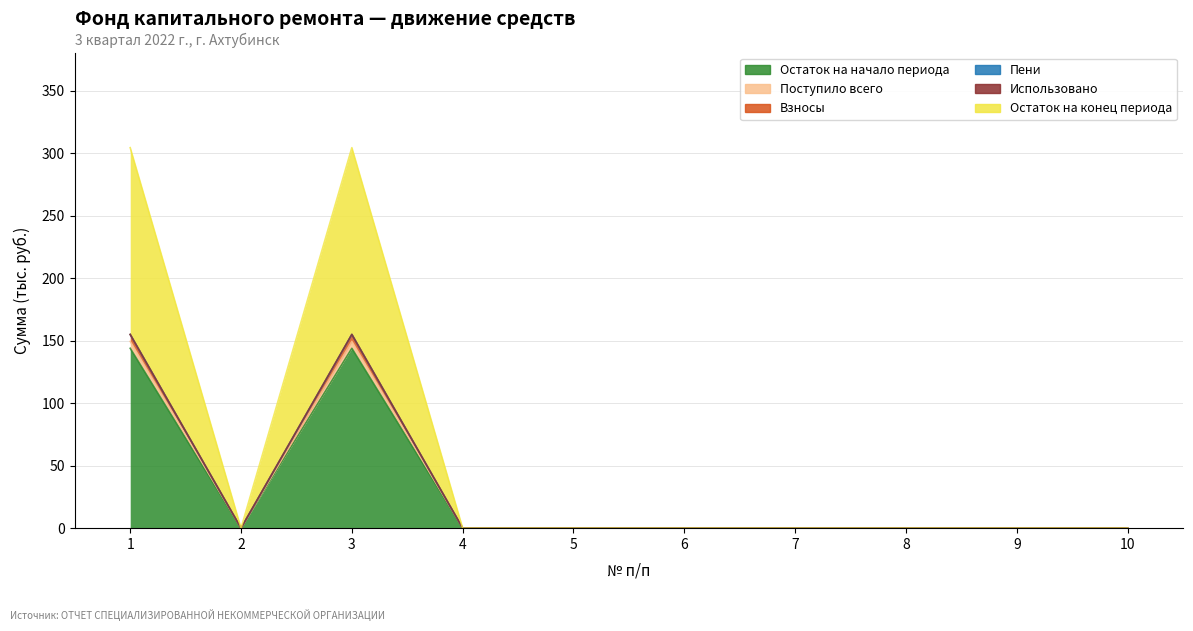

The Поступило всего series shows 69.5 at 3. True or false?

False